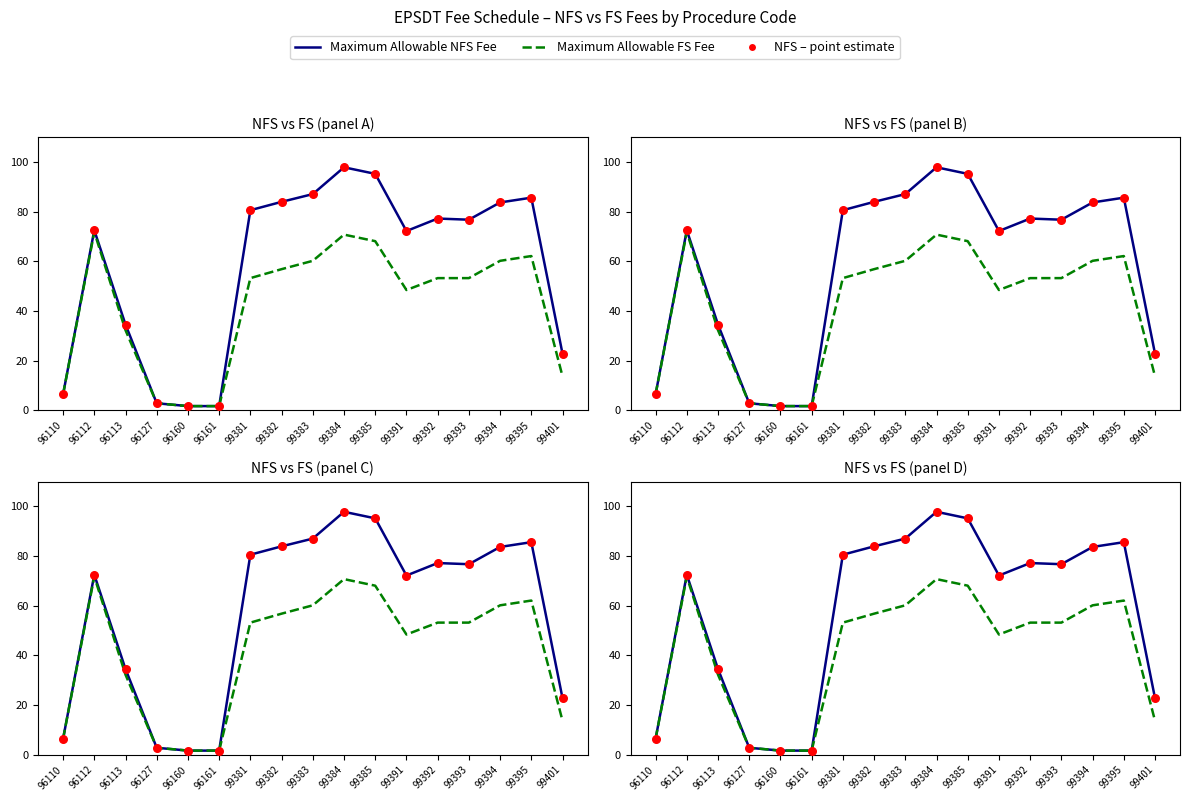

Which series reaches the maximum Y coordinate?

Maximum Allowable NFS Fee